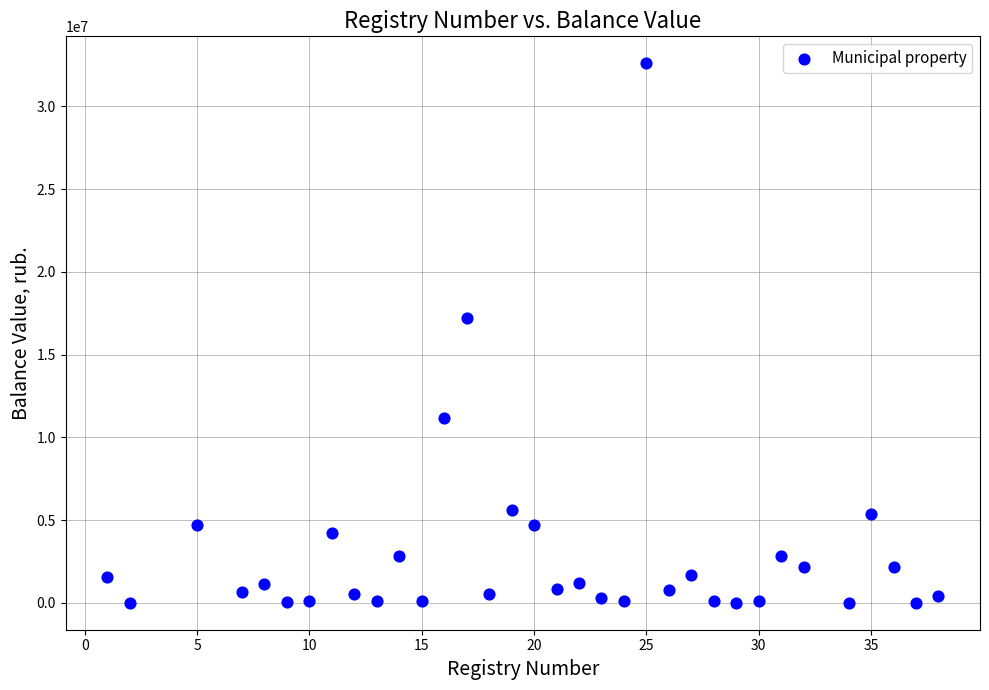

What Y value in the scatter plot is closest to 16302233?

17214336.0